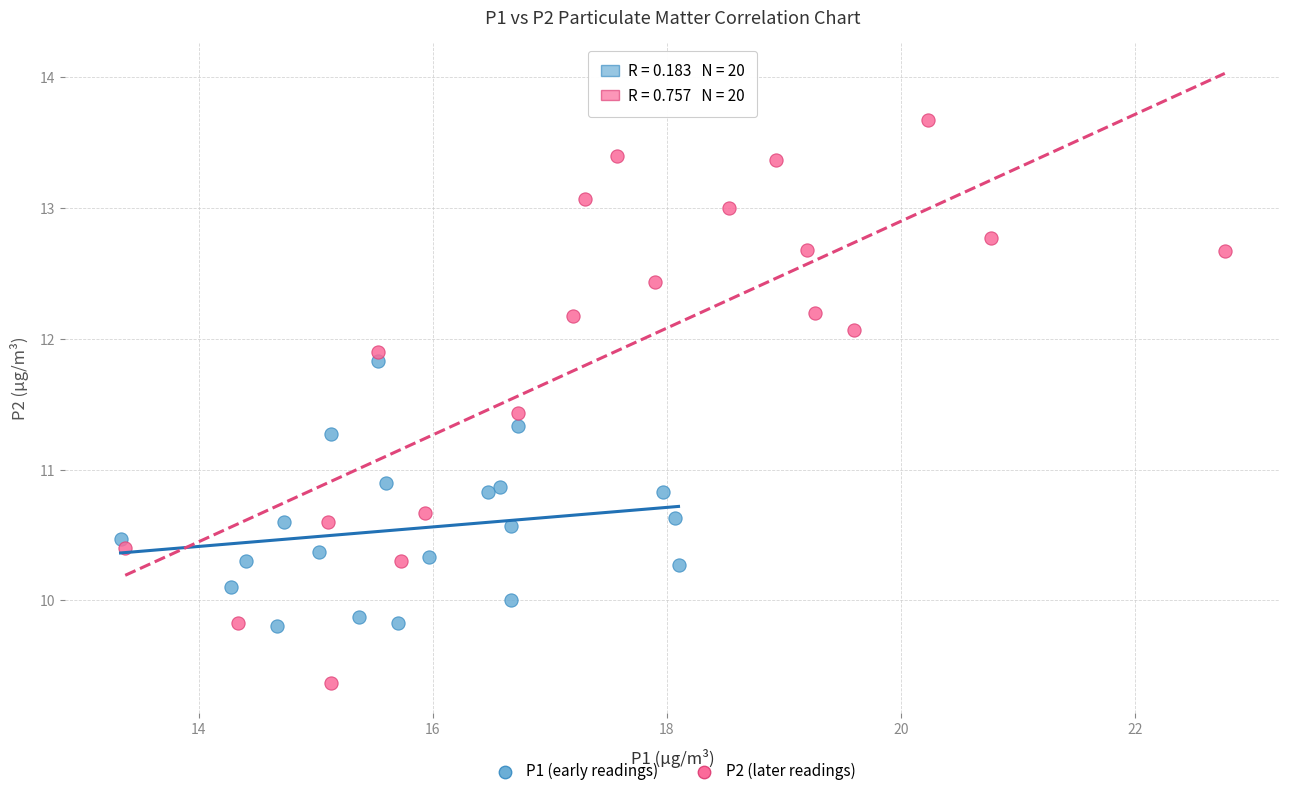

Which series reaches the maximum Y coordinate?

P2 (later readings)